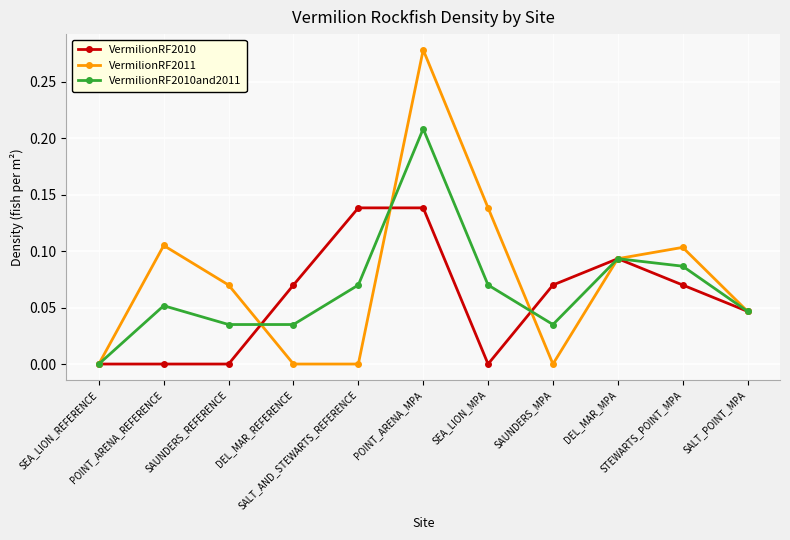

Is the value of VermilionRF2010and2011 at SEA_LION_REFERENCE greater than the value of VermilionRF2011 at POINT_ARENA_MPA?

No